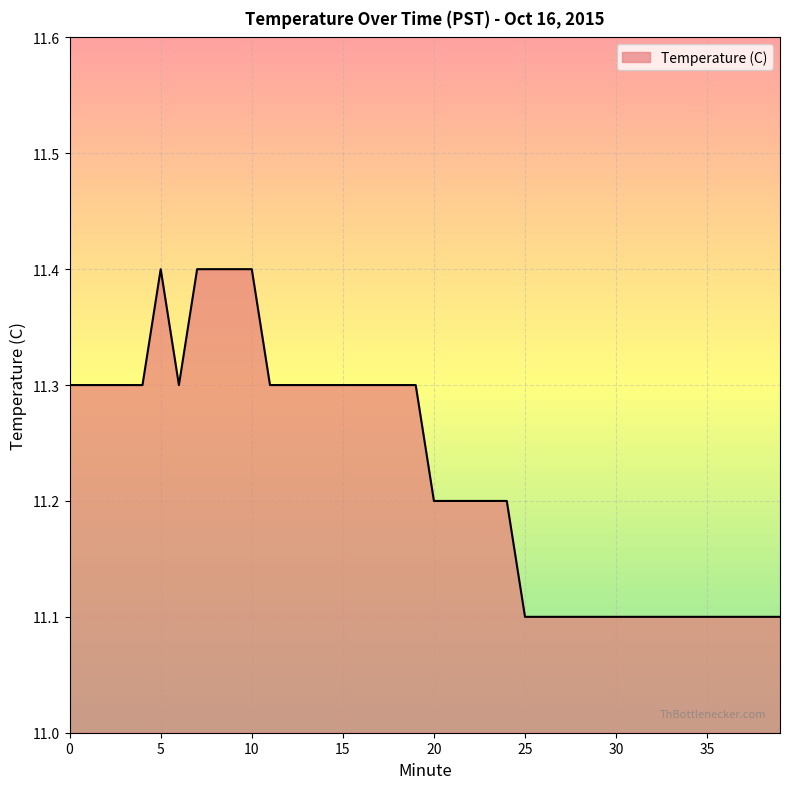

What is the difference between the maximum and minimum values?

0.3